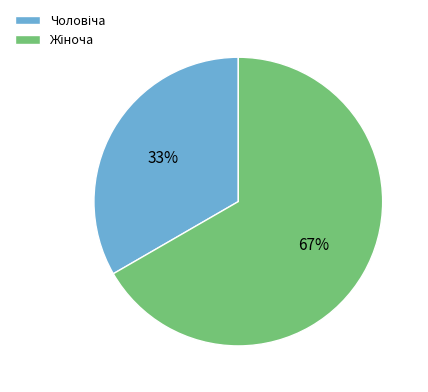

To the nearest percent, what is the average slice percentage?

50%